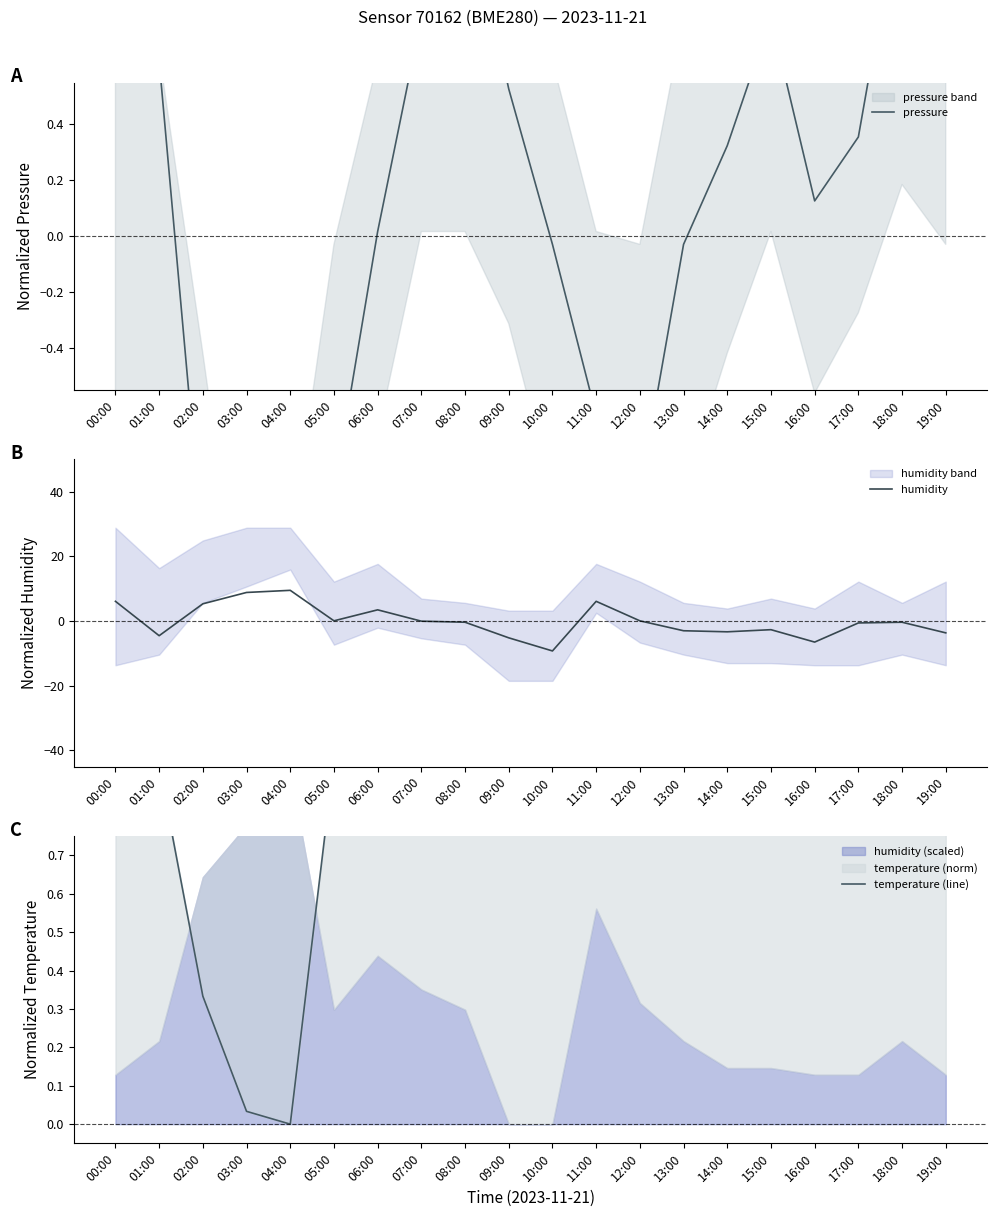

Reading left to right, what are all the values shown in this chart?

pressure: 1.1	0.6	-1.1	-2.6	-1.7	-0.9	0.0	0.8	1.2	0.5	-0.0	-0.6	-0.9	-0.0	0.3	0.8	0.1	0.4	1.2	0.8
humidity: 6.1	-4.5	5.3	8.8	9.5	0.1	3.5	-0.0	-0.4	-5.2	-9.2	6.1	0.1	-3.0	-3.3	-2.7	-6.5	-0.6	-0.4	-3.7
temperature (line): 1.0	0.9	0.3	0.0	0.0	1.0	1.0	0.9	0.9	0.9	0.9	1.0	1.0	0.9	0.9	0.9	0.9	0.9	0.9	0.9